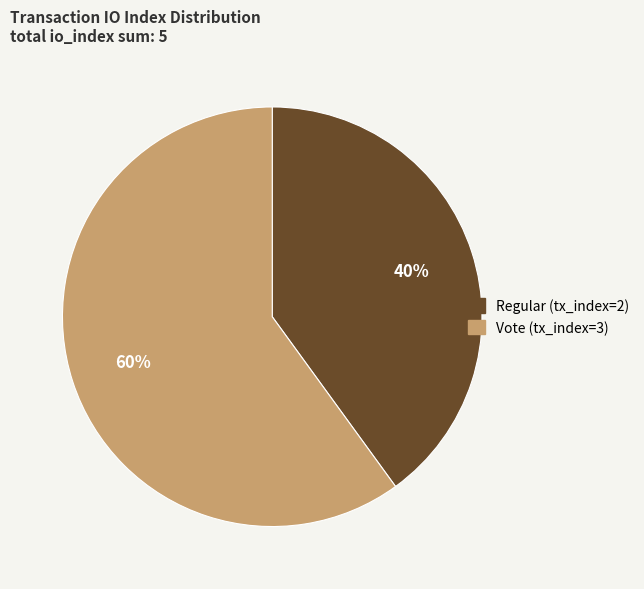

How many segments does this pie chart have?

2